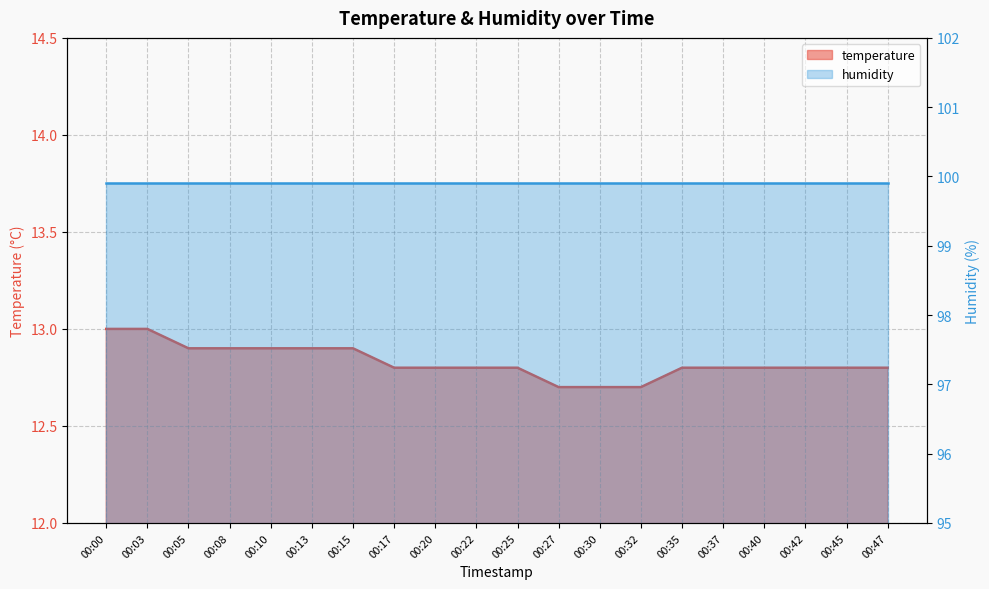

What is the average value?

12.8